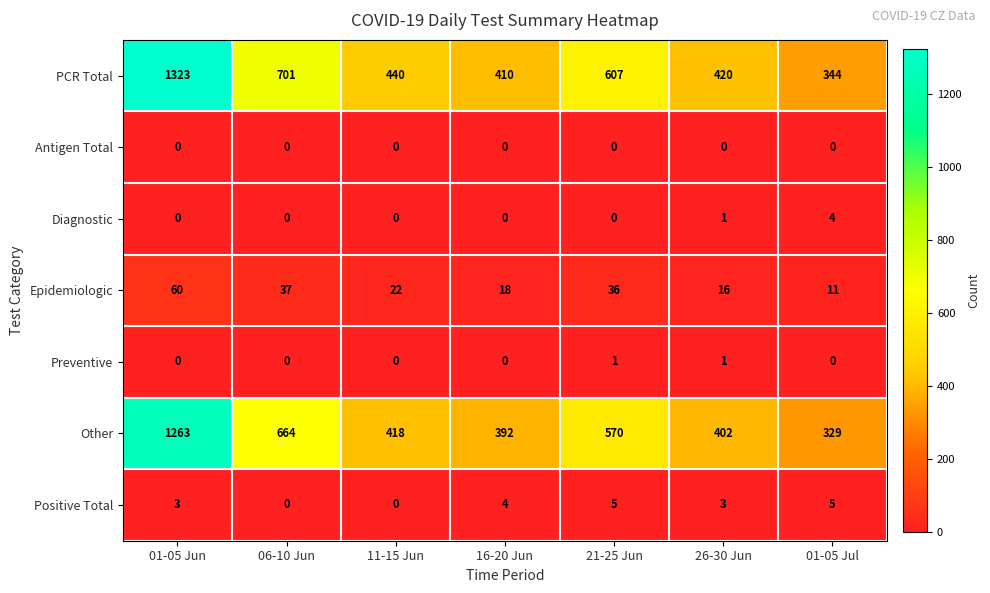

How many data points does each series have?

7